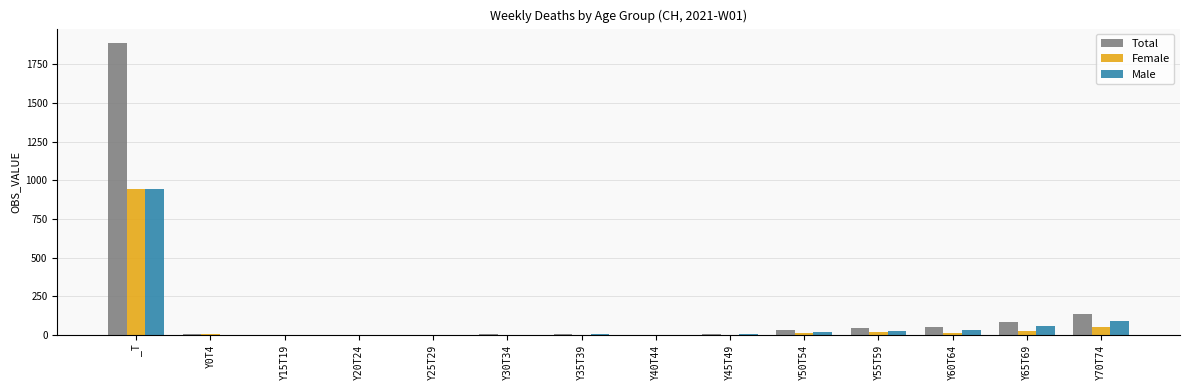

Which series changed the most between Y20T24 and Y60T64?

Total